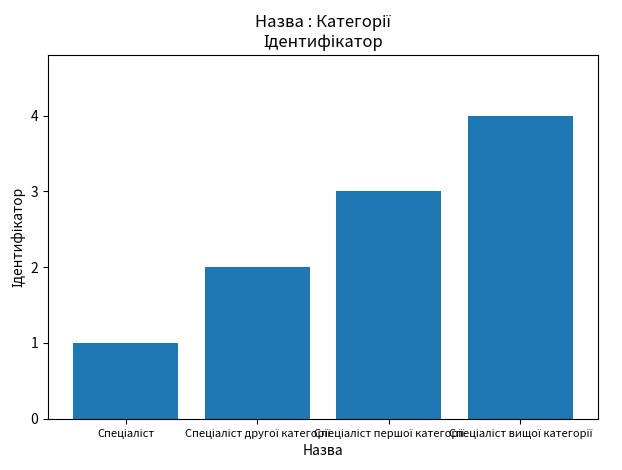

How many categories are shown in the chart?

4